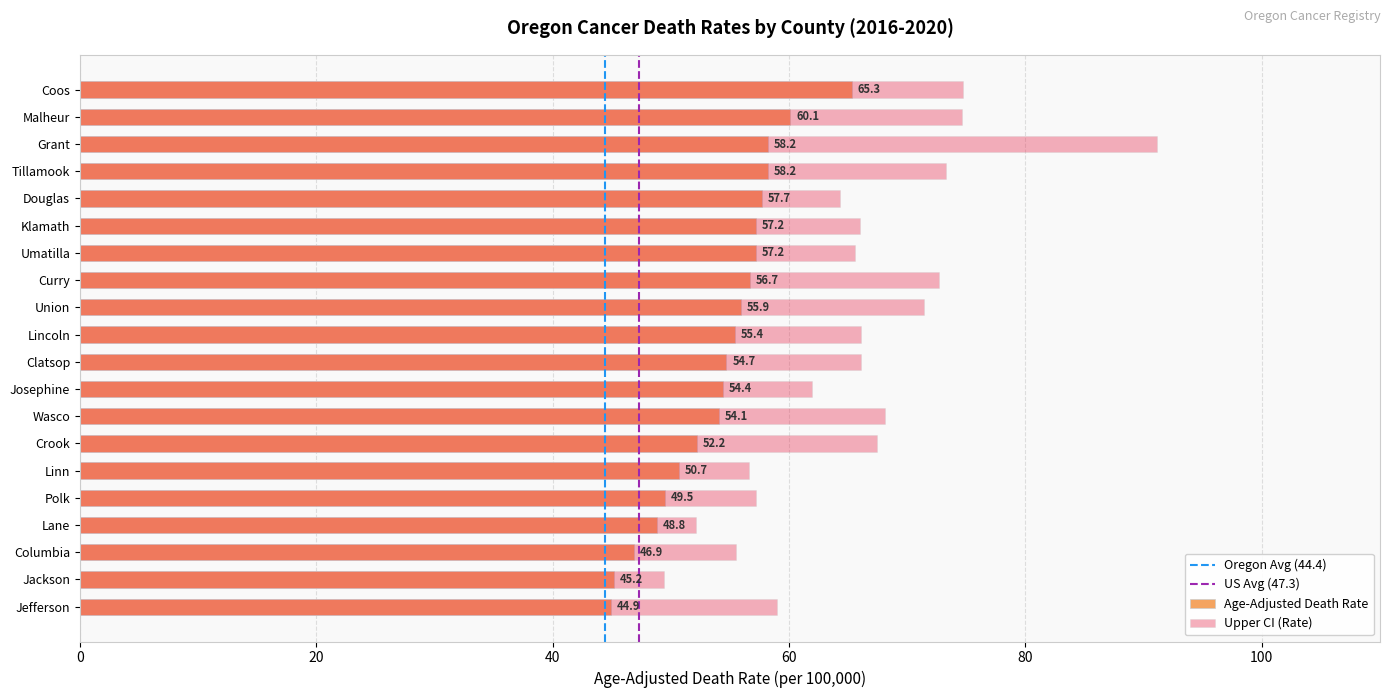

Is it true that the value at Wasco is 31.0?

False